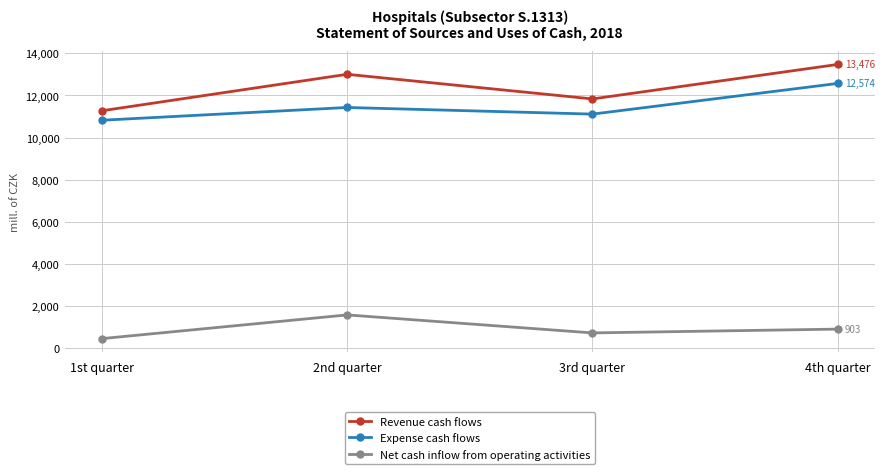

True or false: Net cash inflow from operating activities and Expense cash flows cross at least once.

False